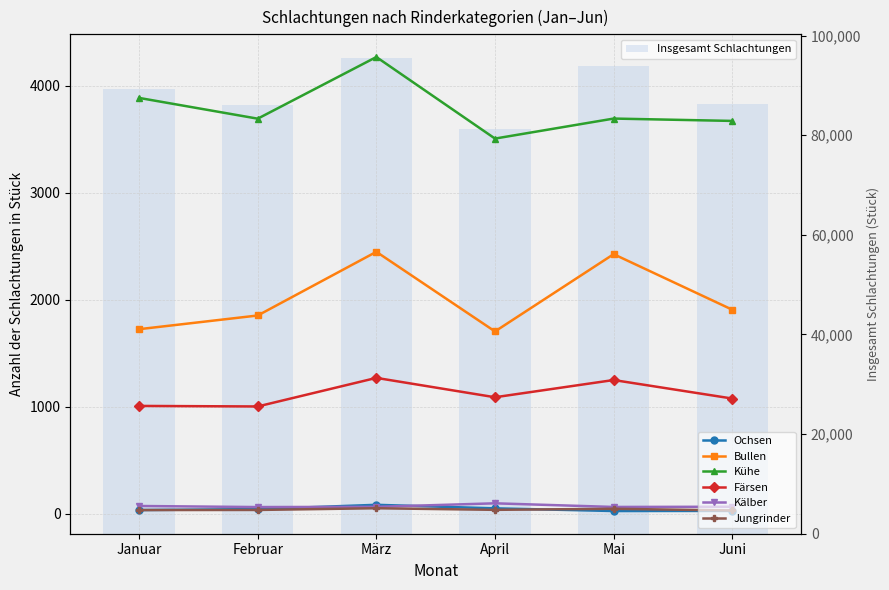

The value of Jungrinder at Juni is 45. True or false?

False